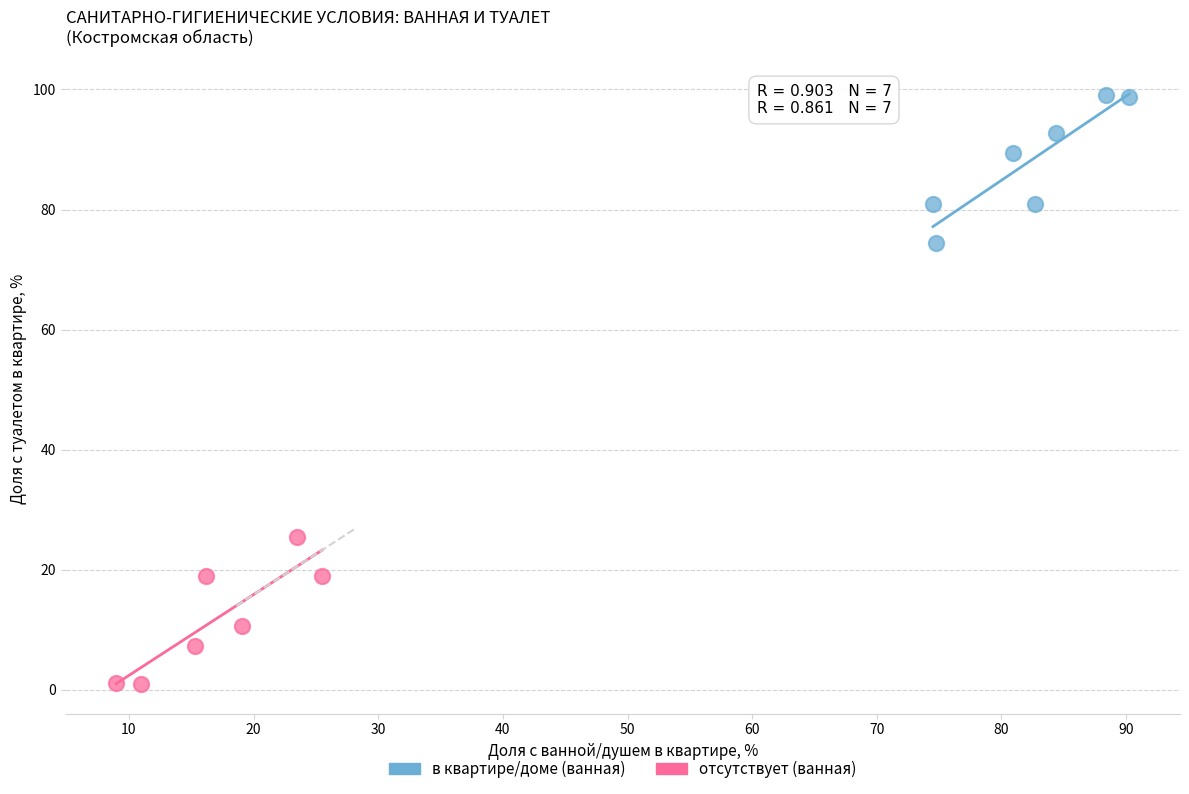

Which series contains the lowest Y value?

отсутствует (ванная)